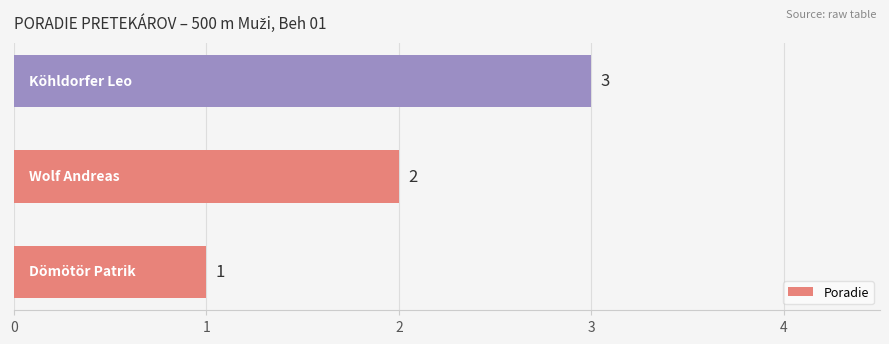

What is the sum of all values?

6